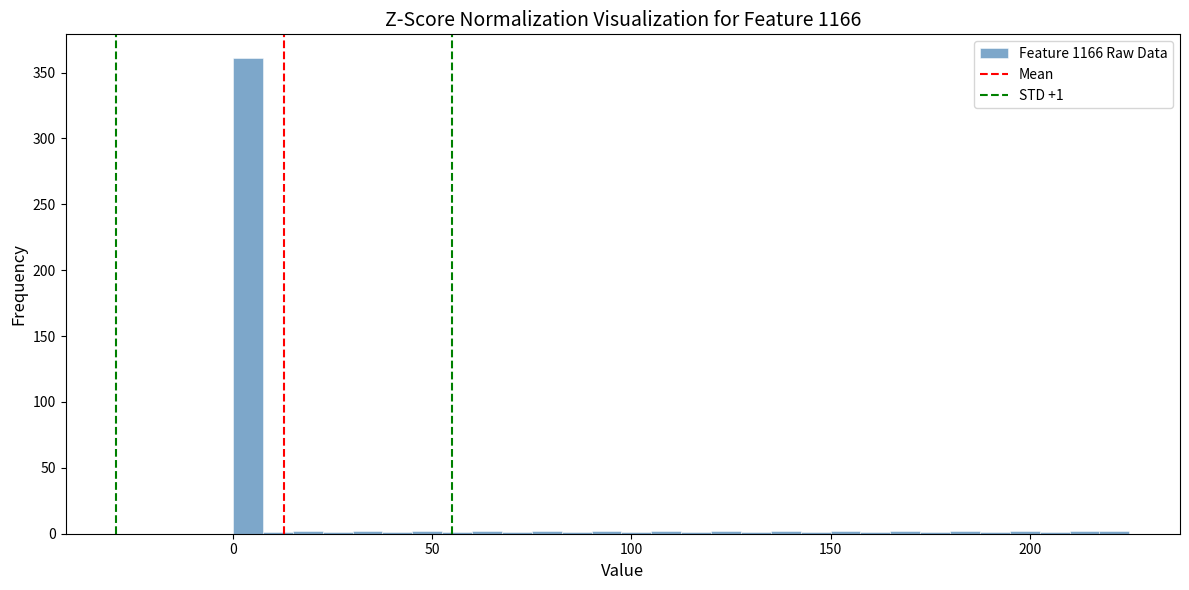

Around what value on the x-axis is the tallest bar? Give the approximate position of its centre, as read against the axis.

5